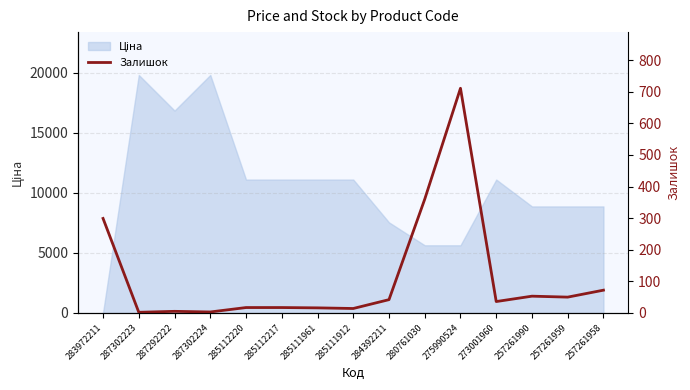

Which label corresponds to the largest value in the chart?

275990524